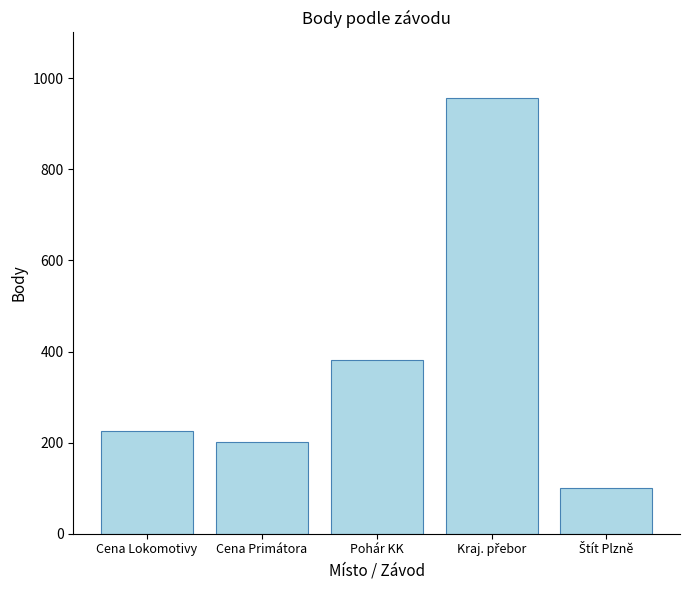

Where is the data nearest to the value 529?

Pohár KK